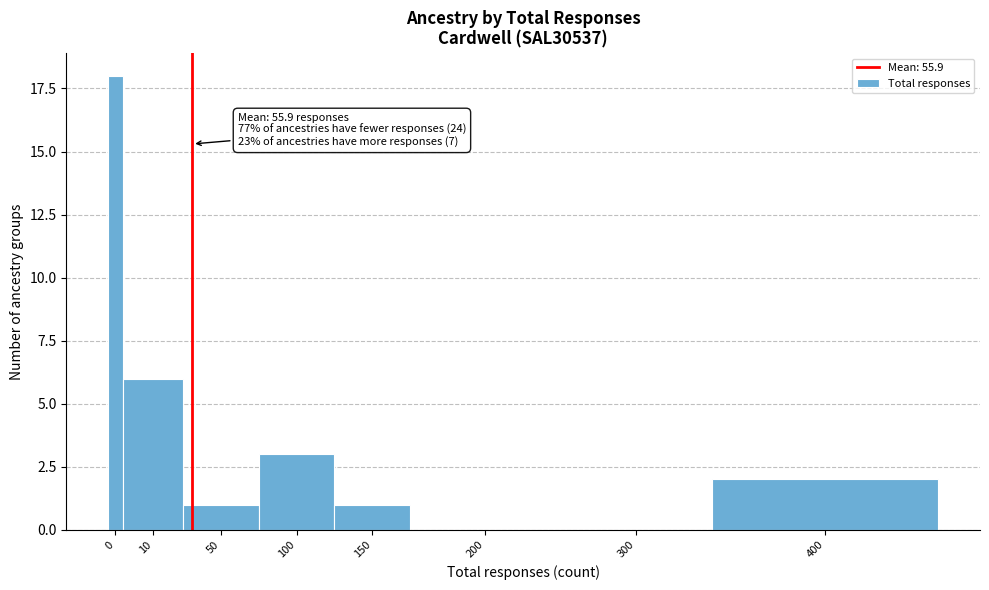

Reading left to right, what are all the values shown in this chart?

0=18	10=6	50=1	100=3	150=1	200=0	300=0	400=2